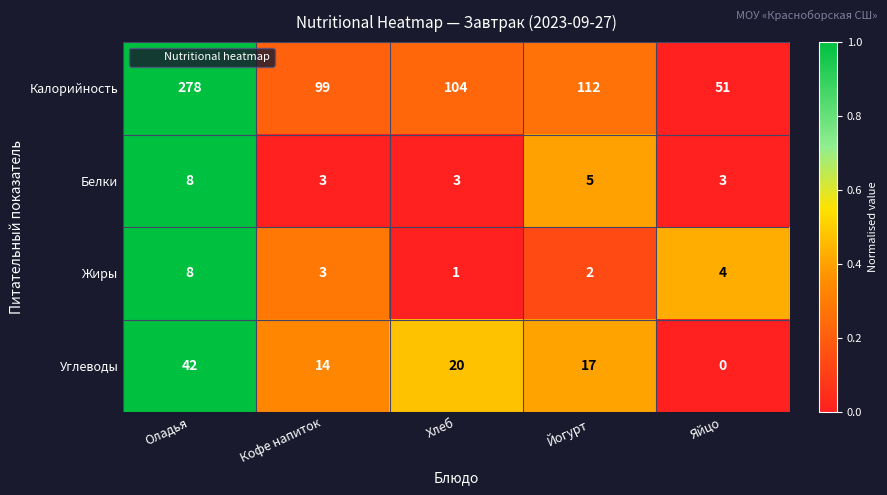

Reading left to right, list all the values displayed in this chart.

Калорийность: 278	99	104	112	51
Белки: 8	3	3	5	3
Жиры: 8	3	1	2	4
Углеводы: 42	14	20	17	0